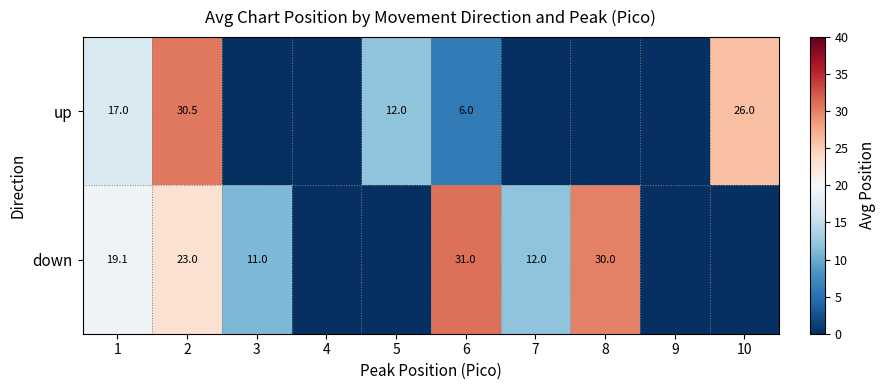

At which category is the sum across all series the highest?

2